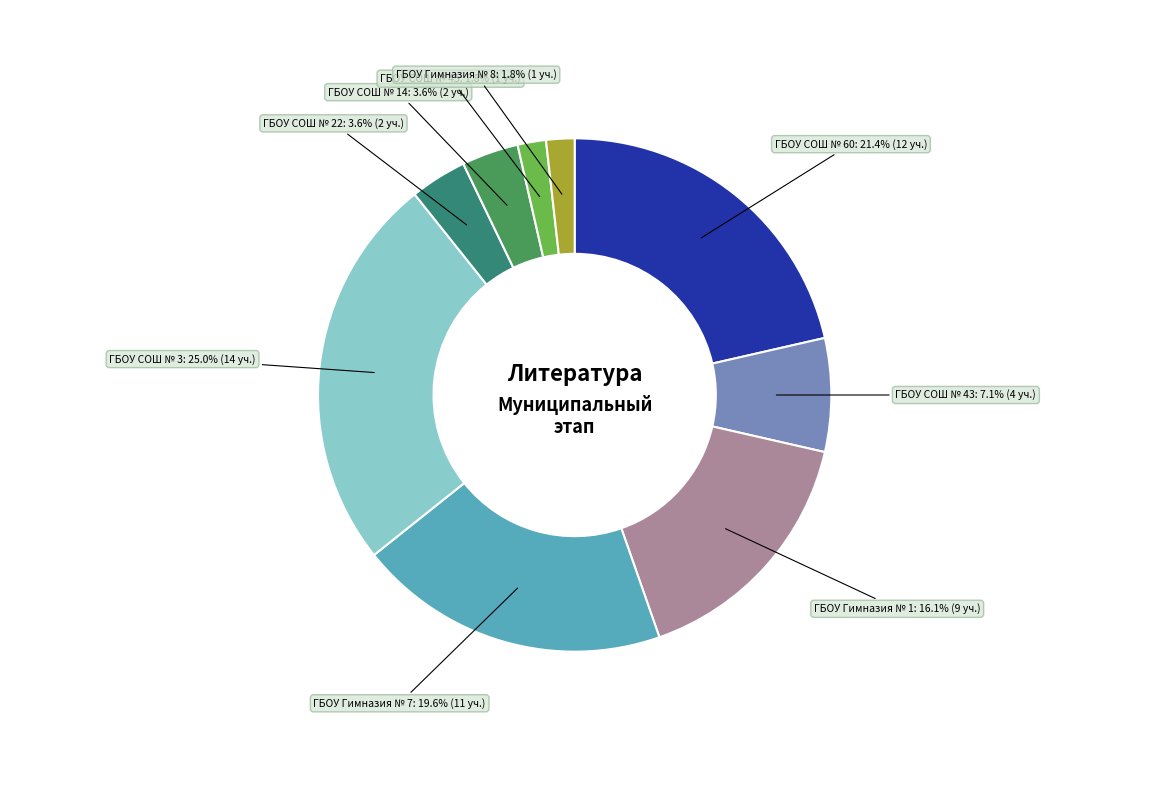

Approximately how many times larger is the value at ГБОУ СОШ № 3 compared to ГБОУ СОШ № 60?

1.2